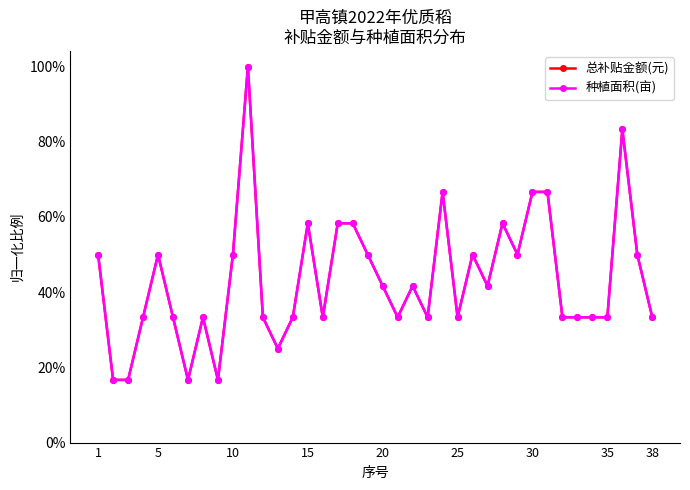

True or false: 总补贴金额(元) and 种植面积(亩) intersect in this chart.

False